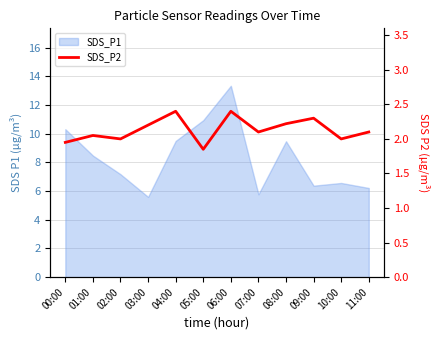

Where does the data first go above 2?

01:00